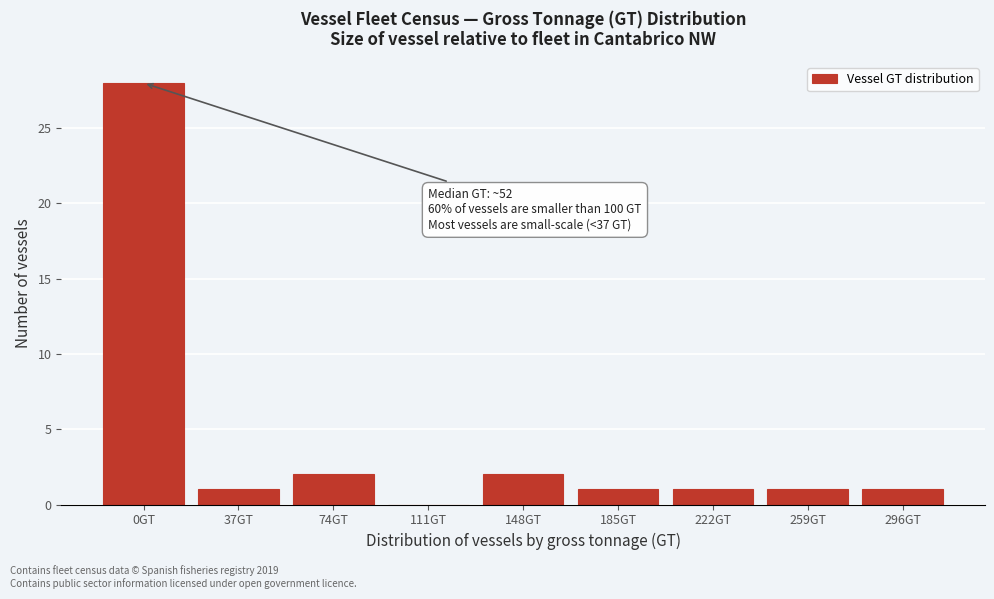

Reading left to right, extract all data points from this chart.

0GT=28	37GT=1	74GT=2	111GT=0	148GT=2	185GT=1	222GT=1	259GT=1	296GT=1